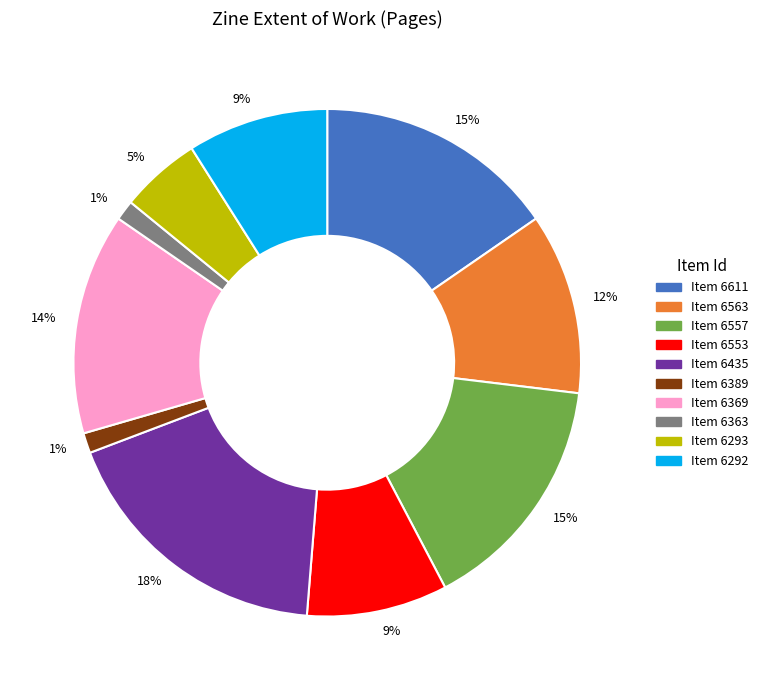

Does any single category account for the majority?

No